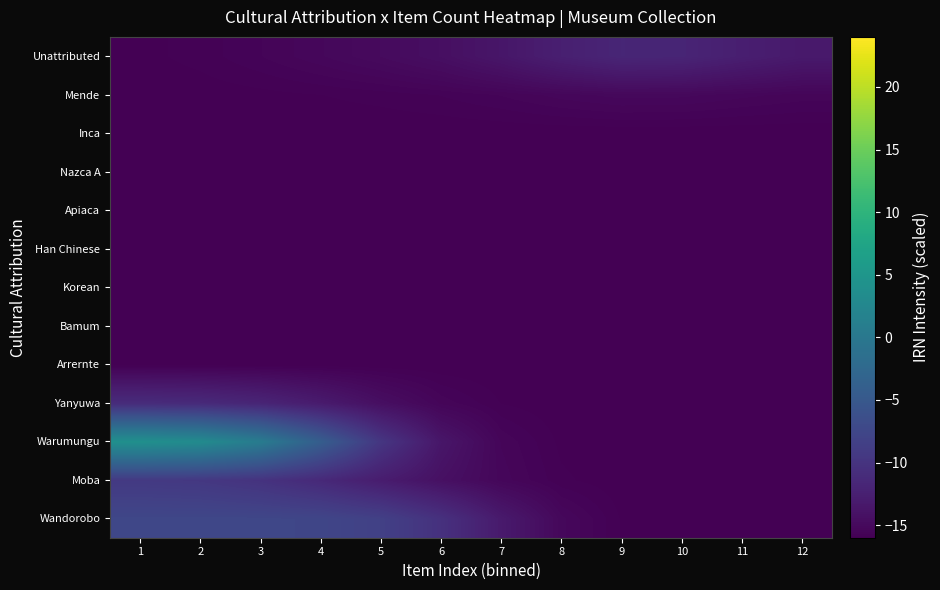

Which has a higher value, 11 or 9?

9